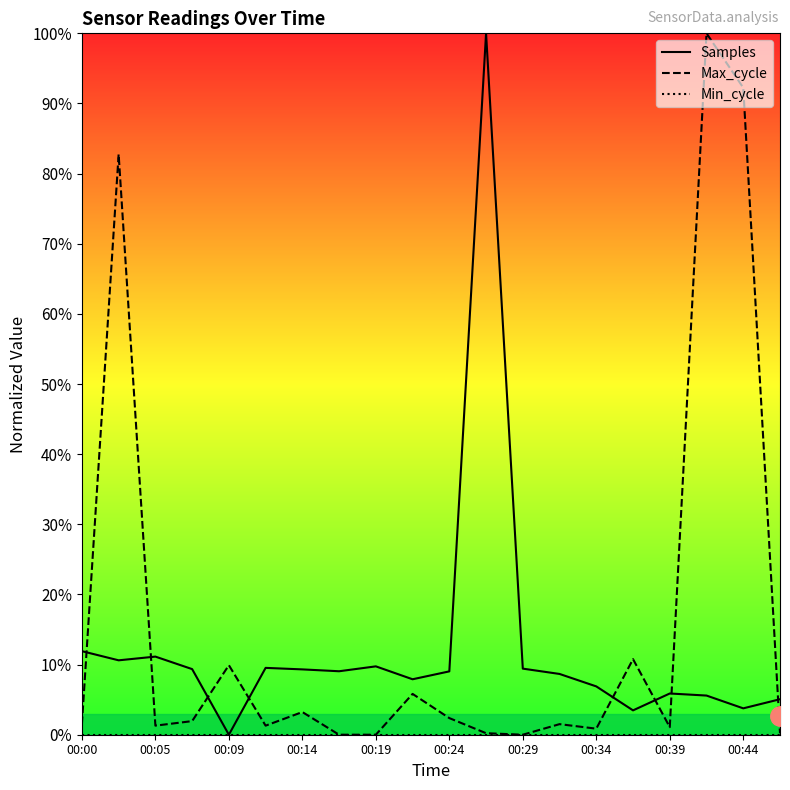

Does the chart display data point markers on the line(s)?

No